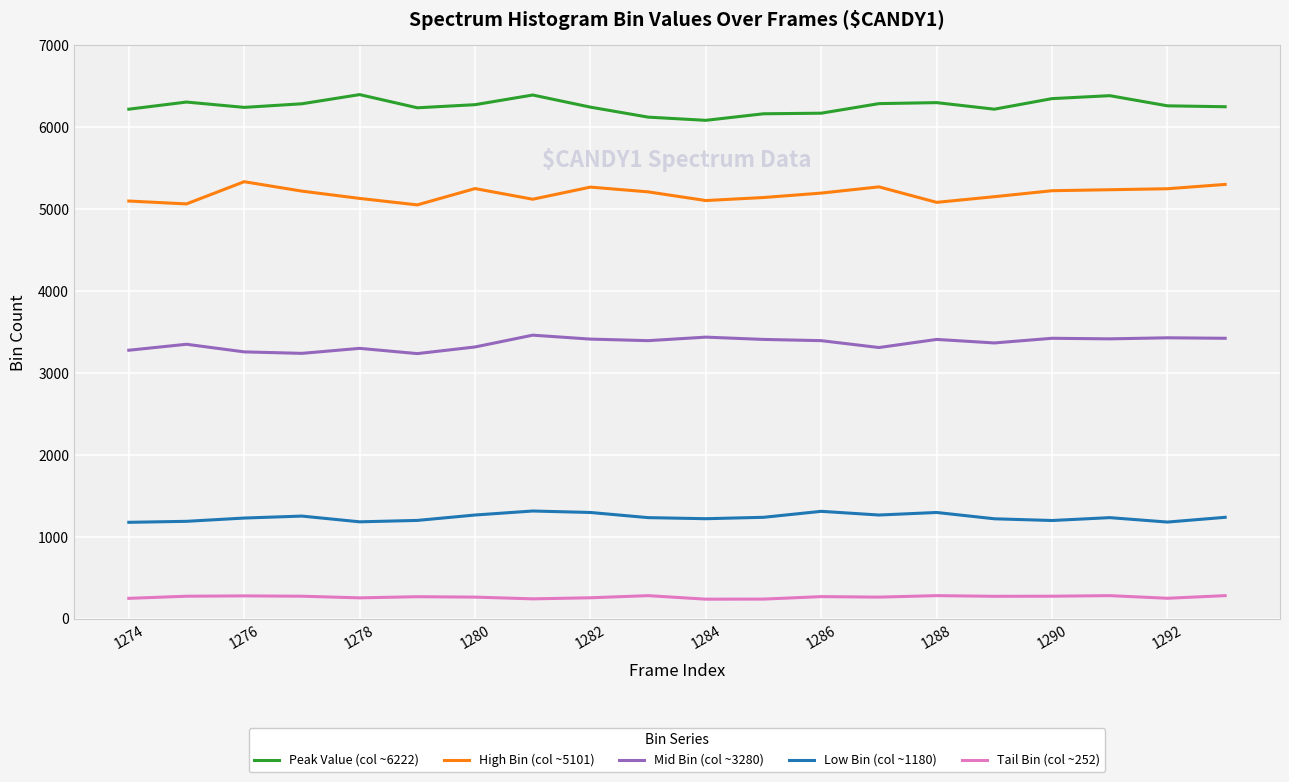

True or false: Peak Value (col ~6222) and Low Bin (col ~1180) cross at least once.

False